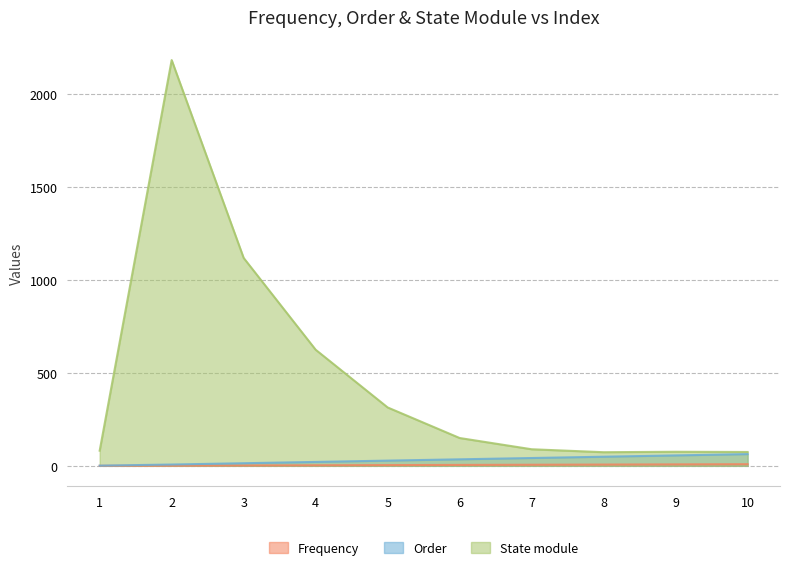

How many interior local valleys does the State module series have?

1